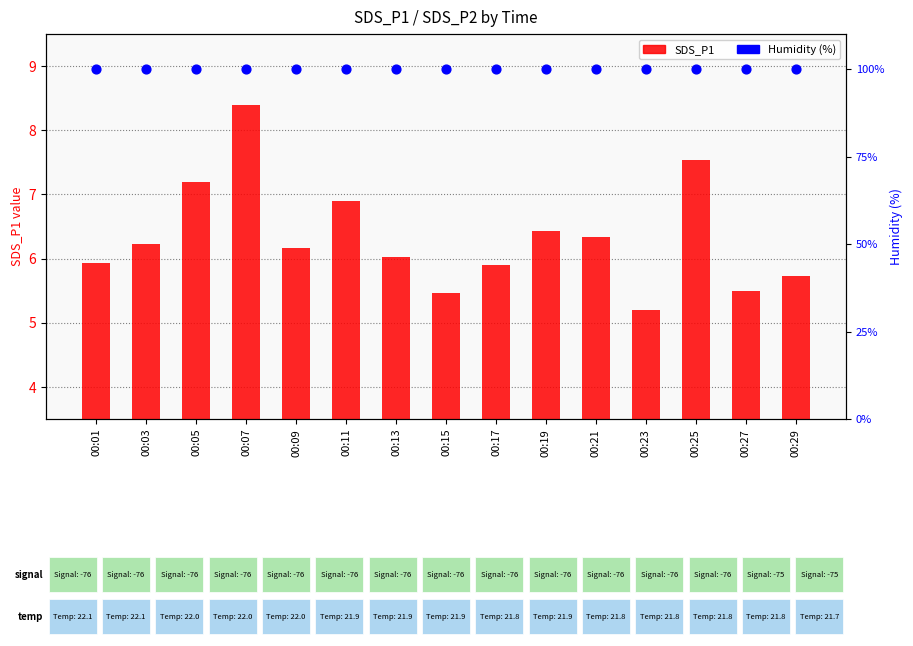

What are all the series names shown in the legend?

SDS_P1, Humidity (%)